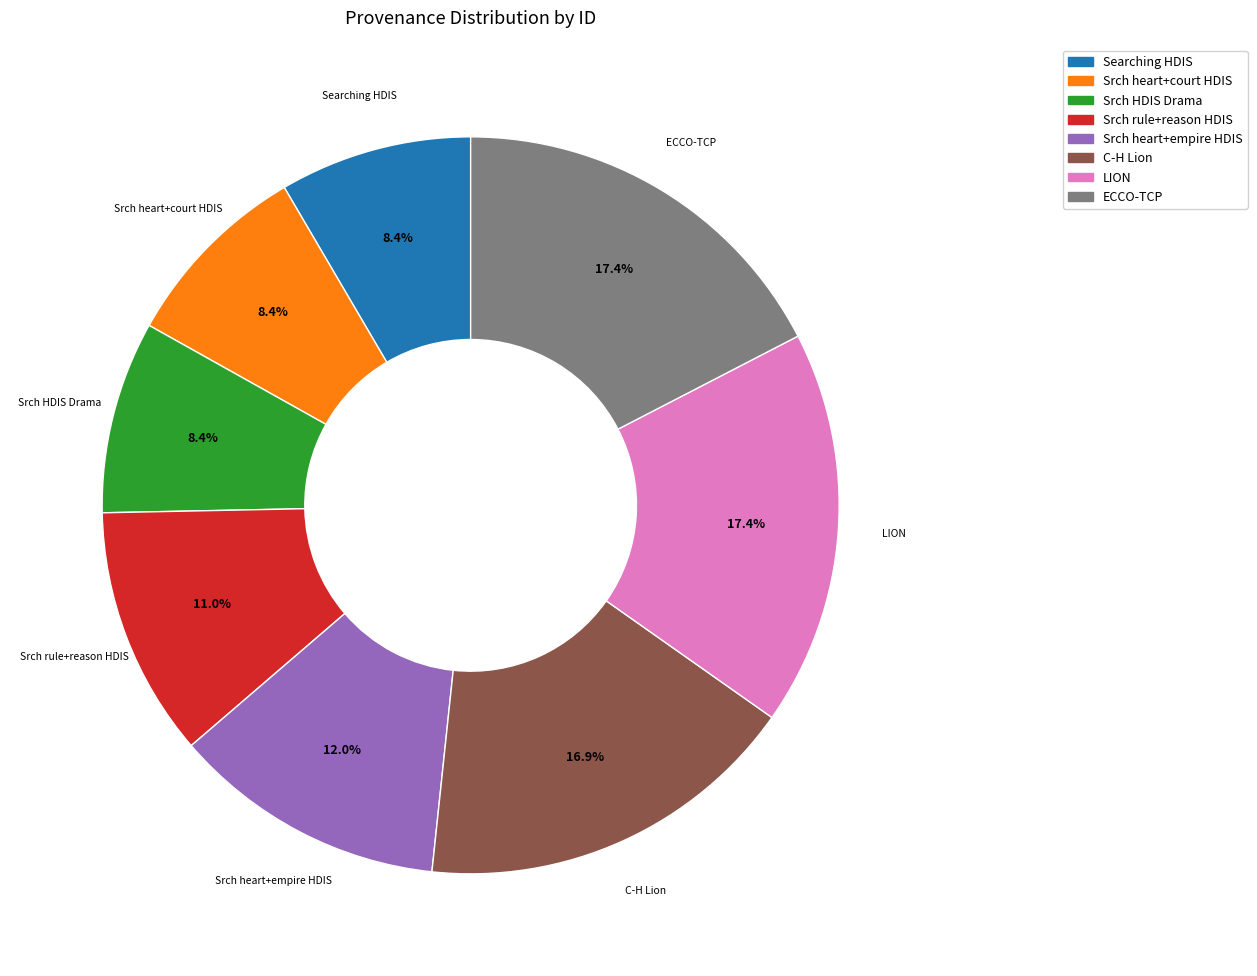

To the nearest percent, what is the average slice percentage?

12%